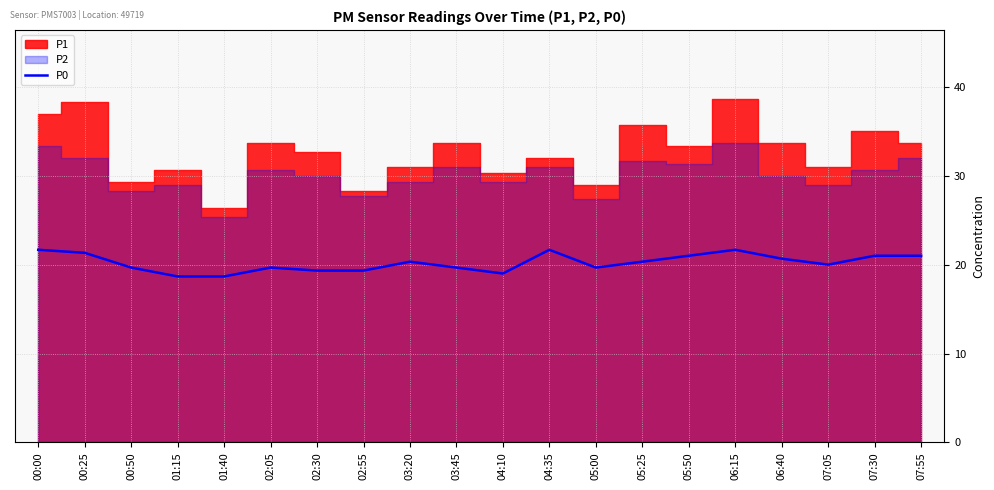

Reading right to left, transcribe all the data shown in this chart.

21.0	21.0	20.0	20.7	21.7	21.0	20.3	19.7	21.7	19.0	19.7	20.3	19.3	19.3	19.7	18.7	18.7	19.7	21.3	21.7